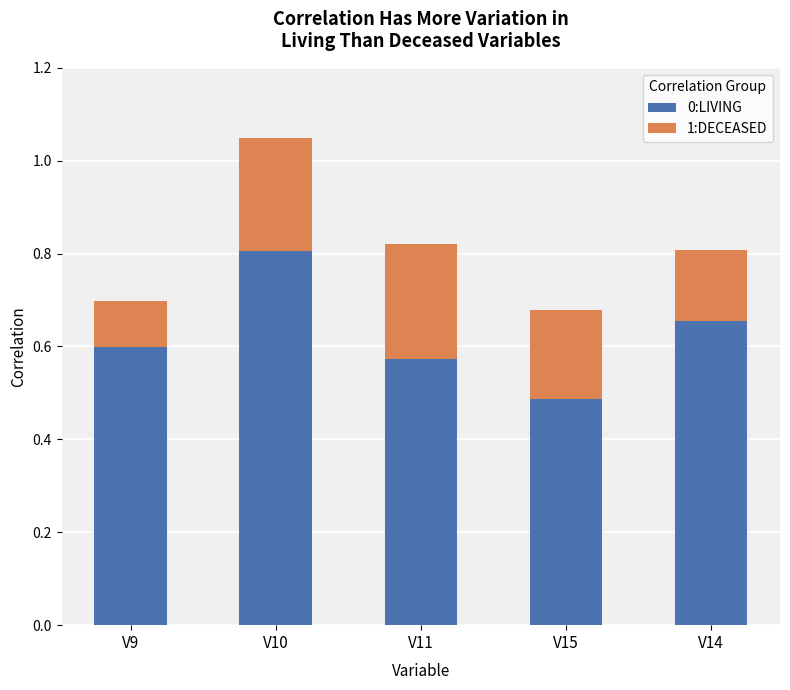

The 0:LIVING series shows 0.4 at V14. True or false?

False